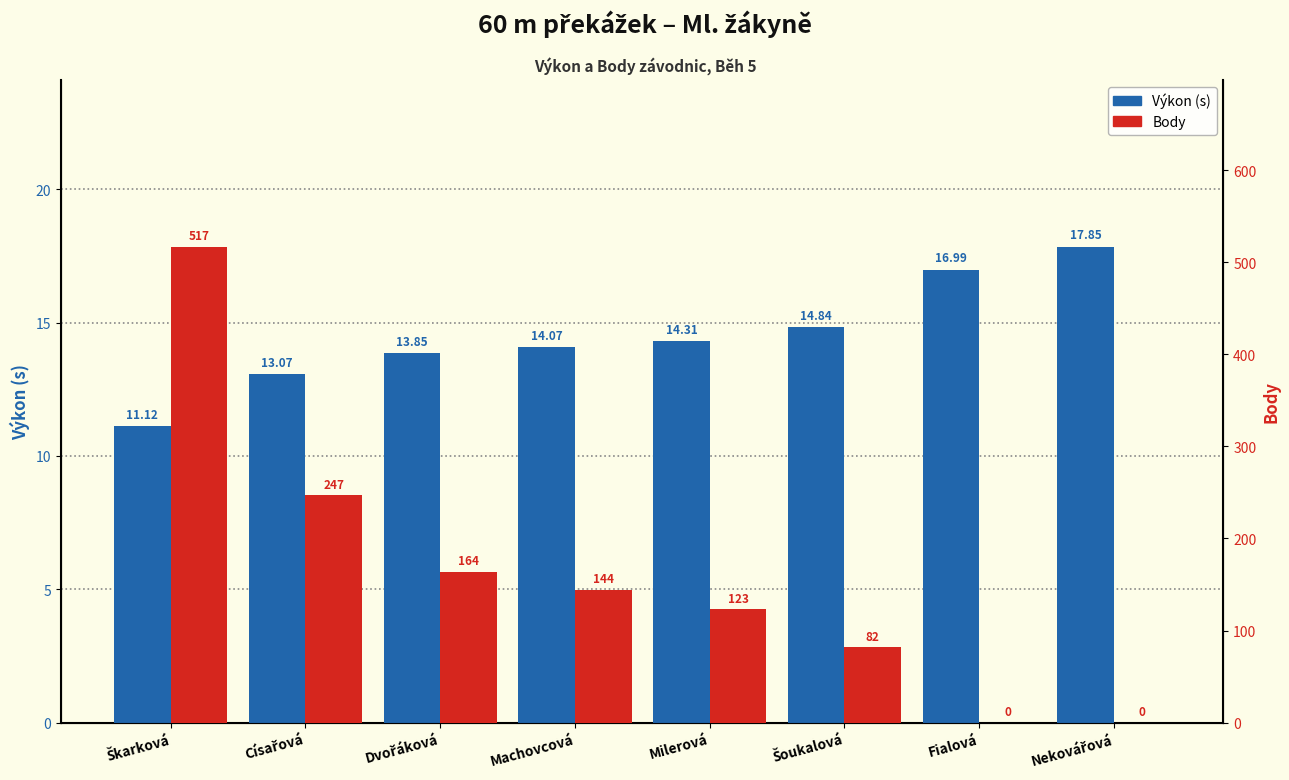

What is the difference between the maximum and second lowest values in the Výkon (s) series?

4.8